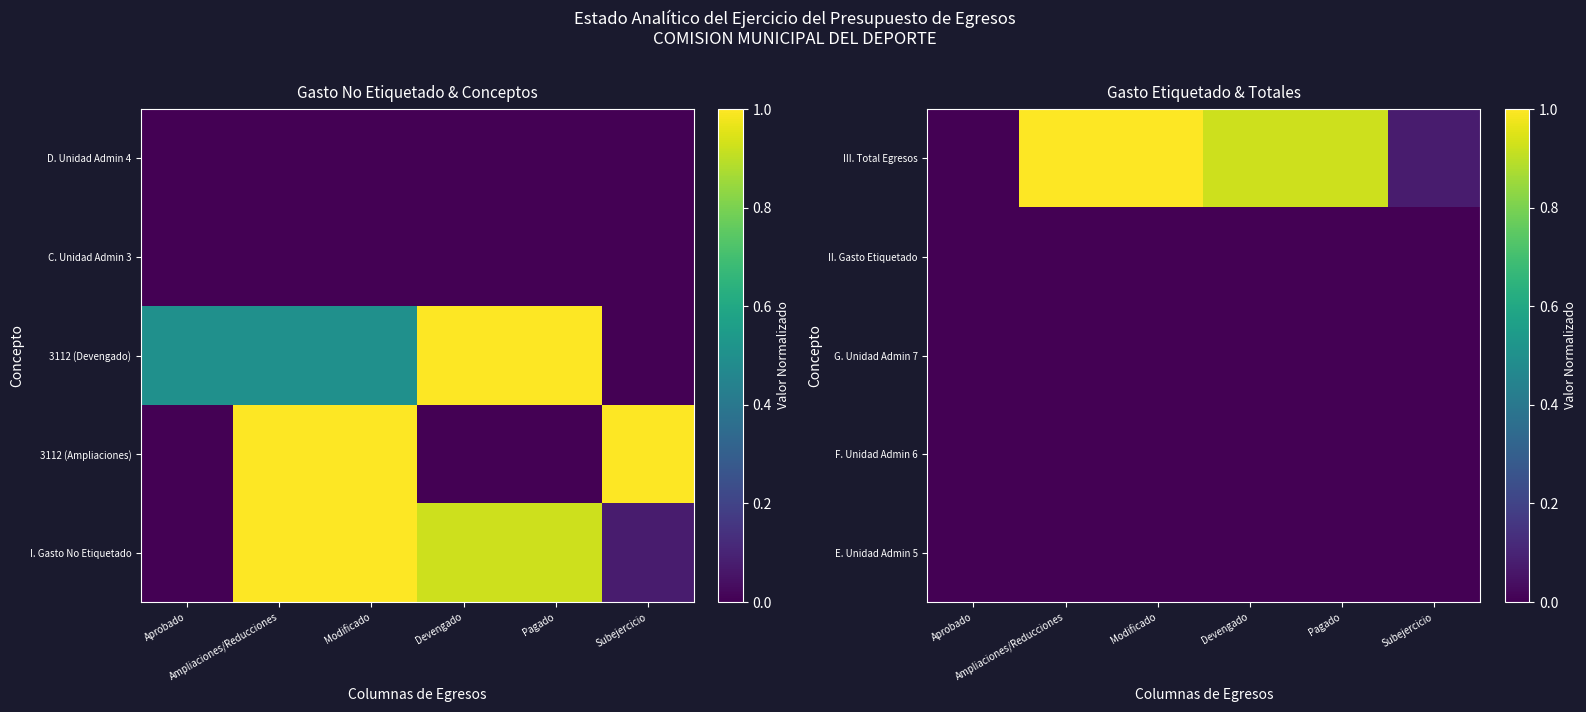

Count the number of categories in the chart.

6